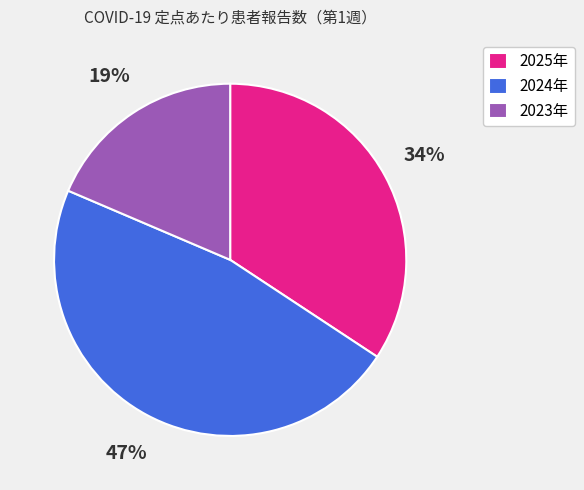

To the nearest percent, what percentage of the pie is 2024年?

47%